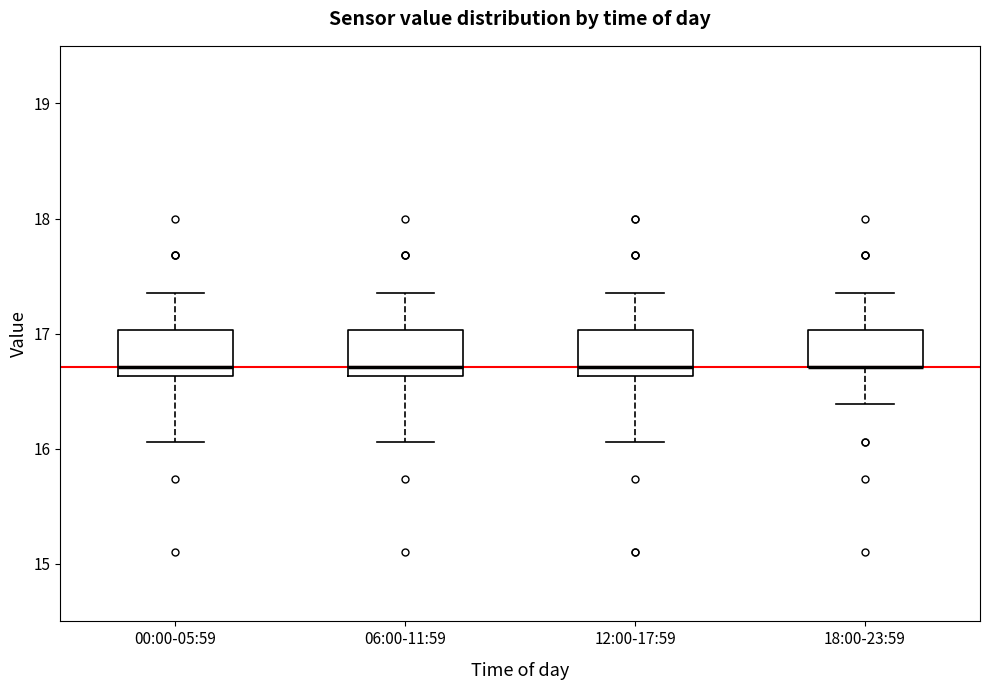

Where is the lower edge of the box for 00:00-05:59 on the y-axis? The values are not printed on the chart, so give them approximately, as read against the axis.

16.6